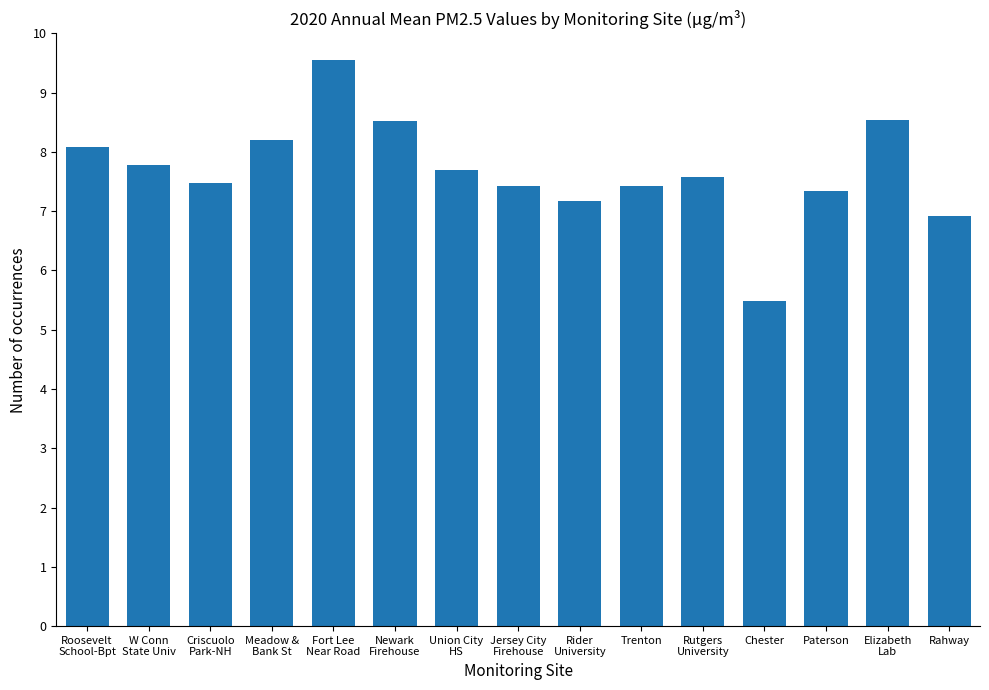

What is the value of the 2nd bar from the left?

7.8